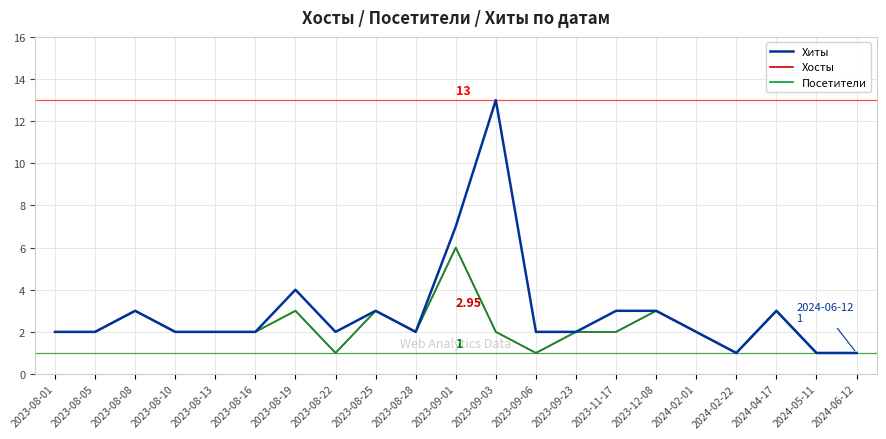

What is the minimum value shown in the chart?

1